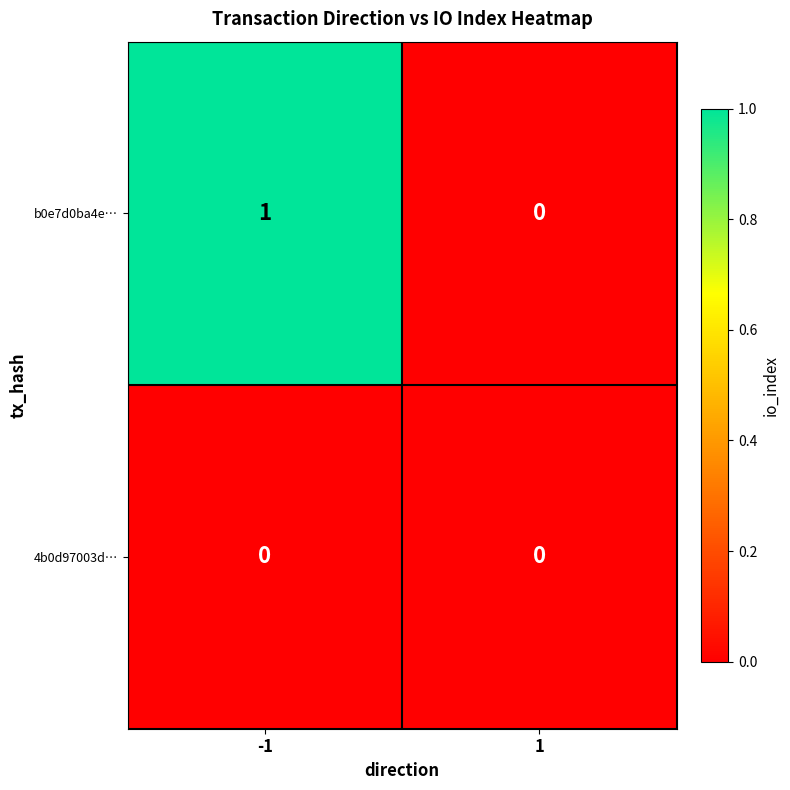

Which series has the largest range (max minus min)?

b0e7d0ba4e…